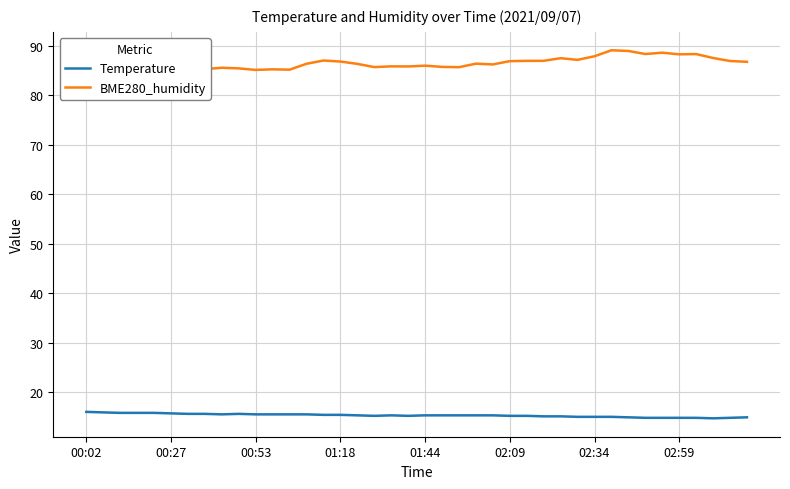

Rank the series by their average value, from lowest to highest.

Temperature, BME280_humidity